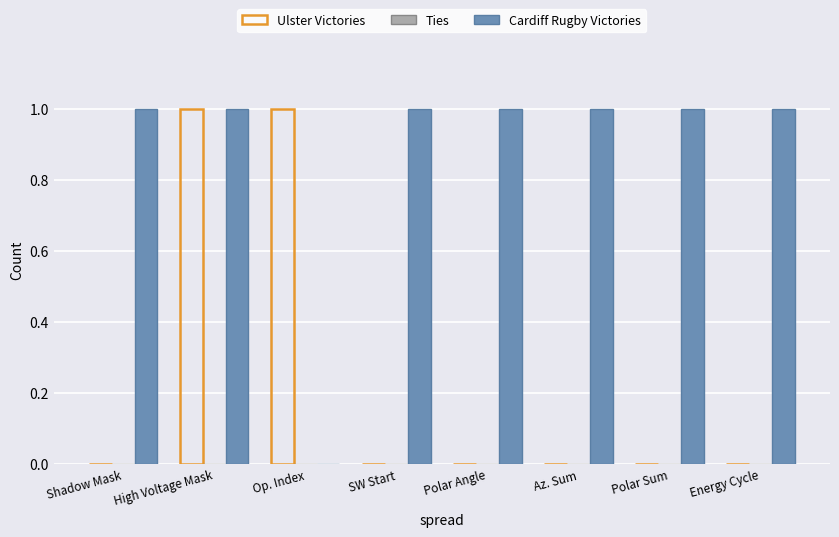

How many categories are shown in the chart?

8